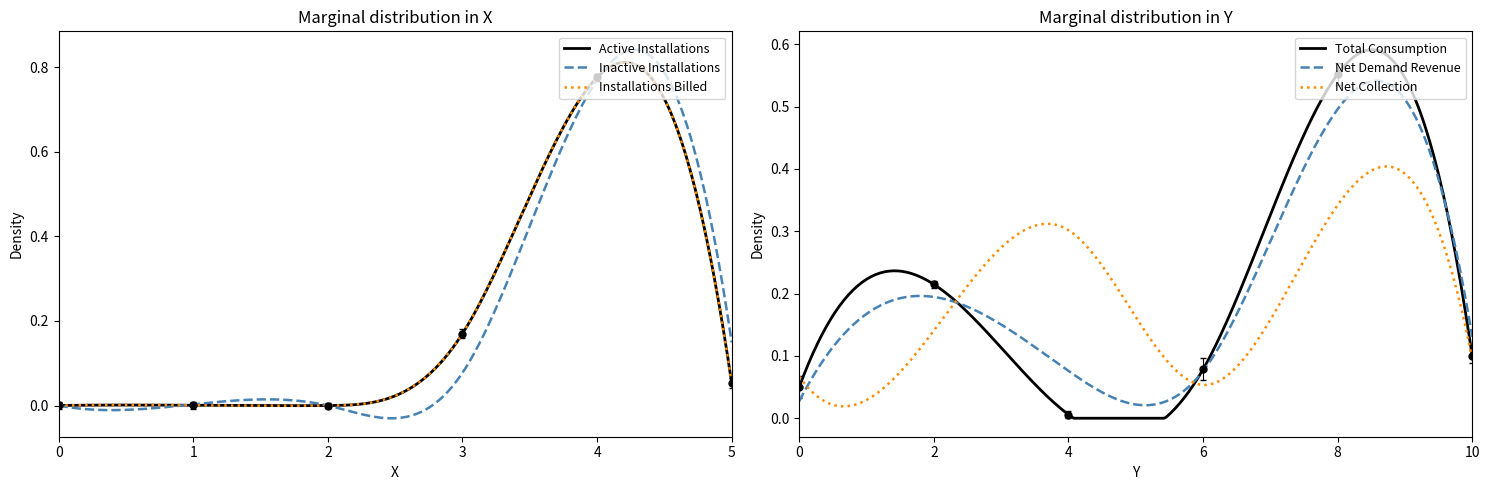

The Installations Billed series shows -0.0 at HT2. True or false?

False